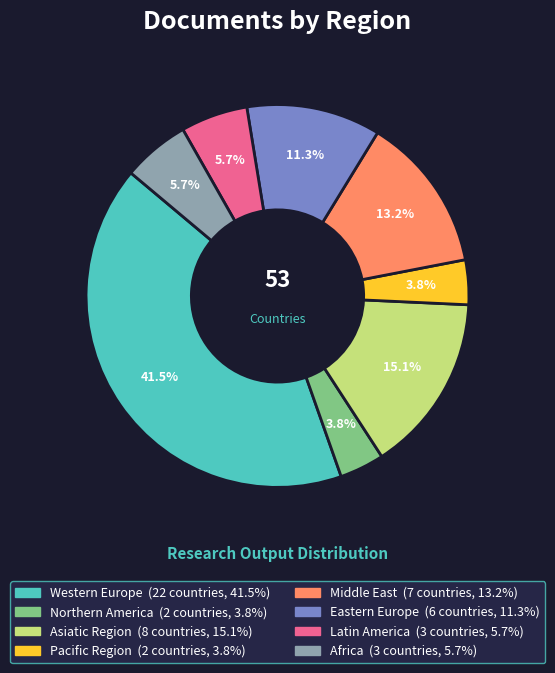

Which slice is the largest?

Western Europe